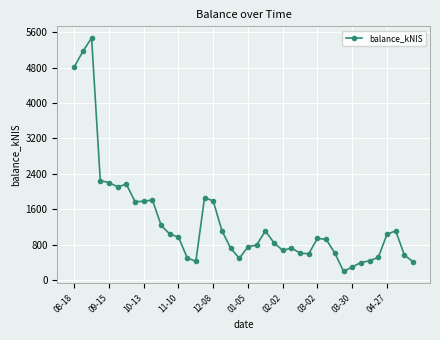

What is the greatest value displayed?

5471.7